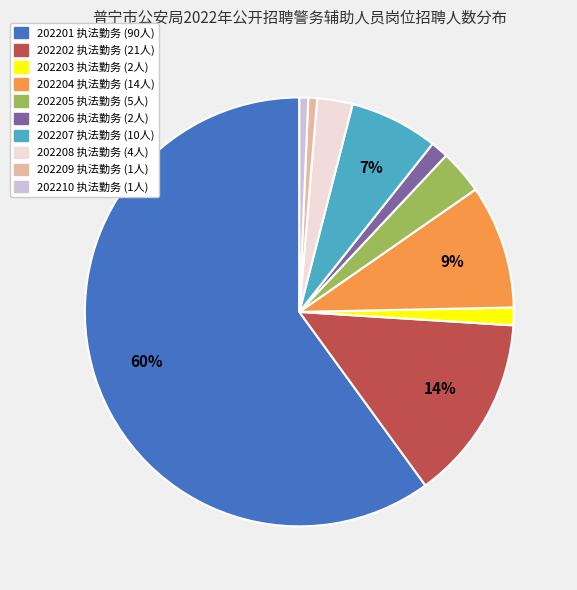

To the nearest percent, what percentage of the pie is 202206?

1%